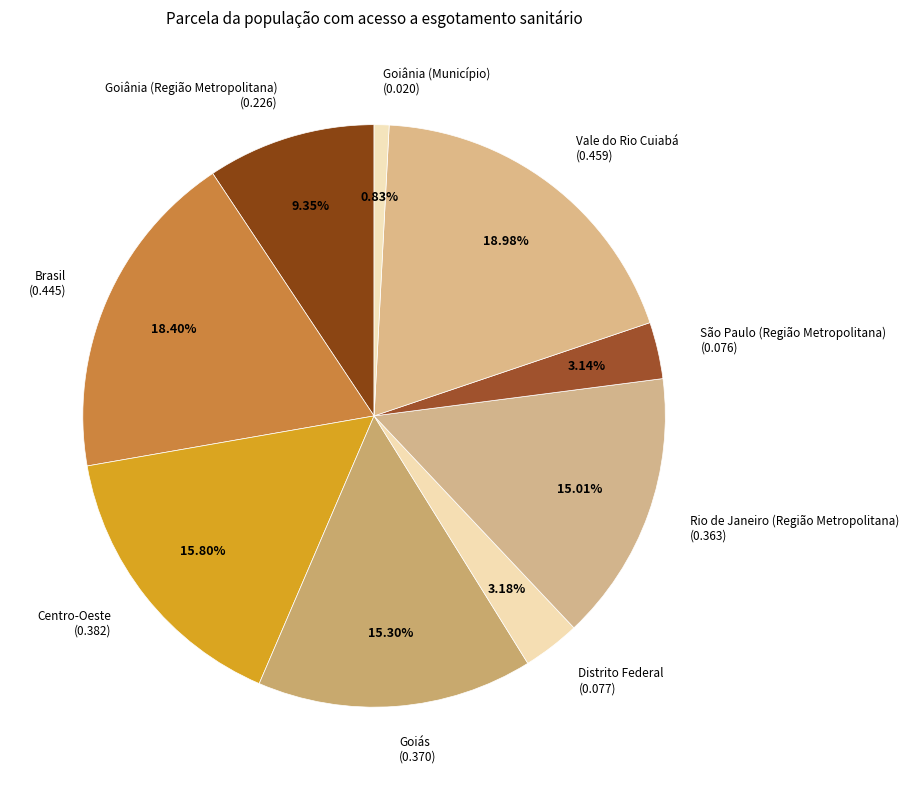

What is the smallest slice in the pie chart?

Goiânia (Município)